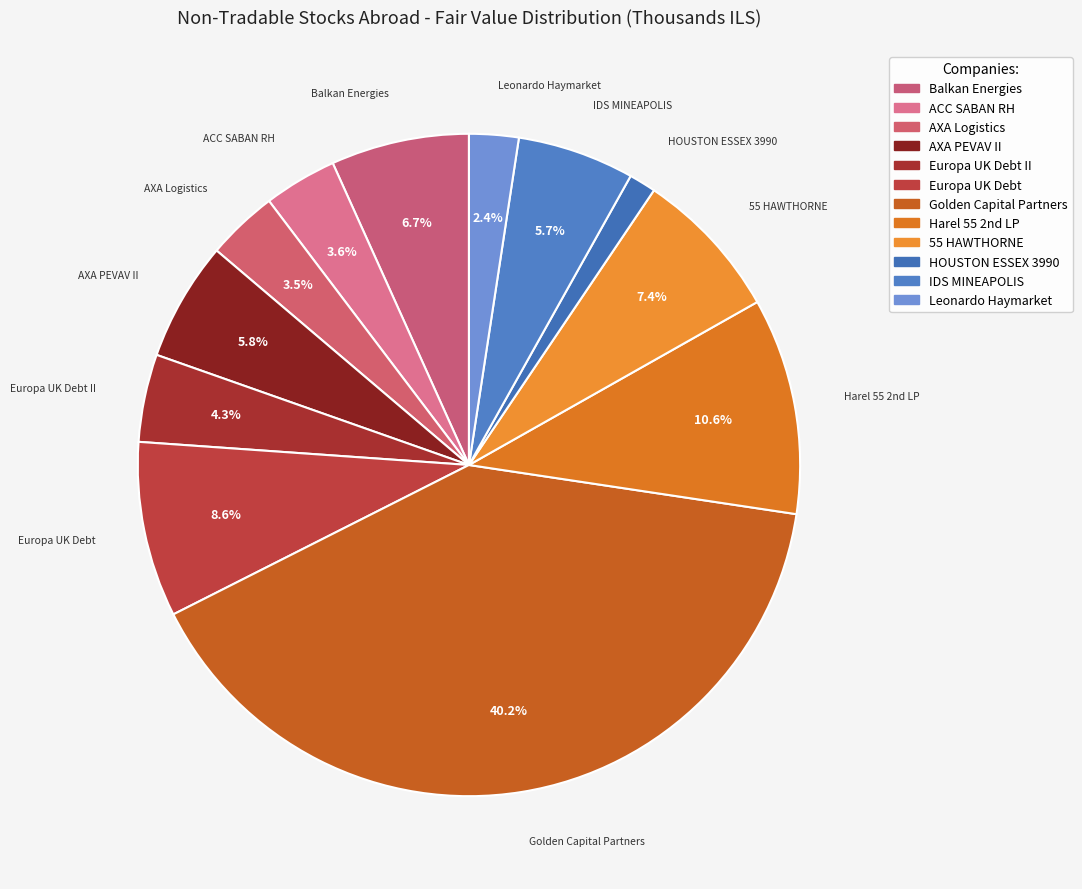

How many segments does this pie chart have?

12